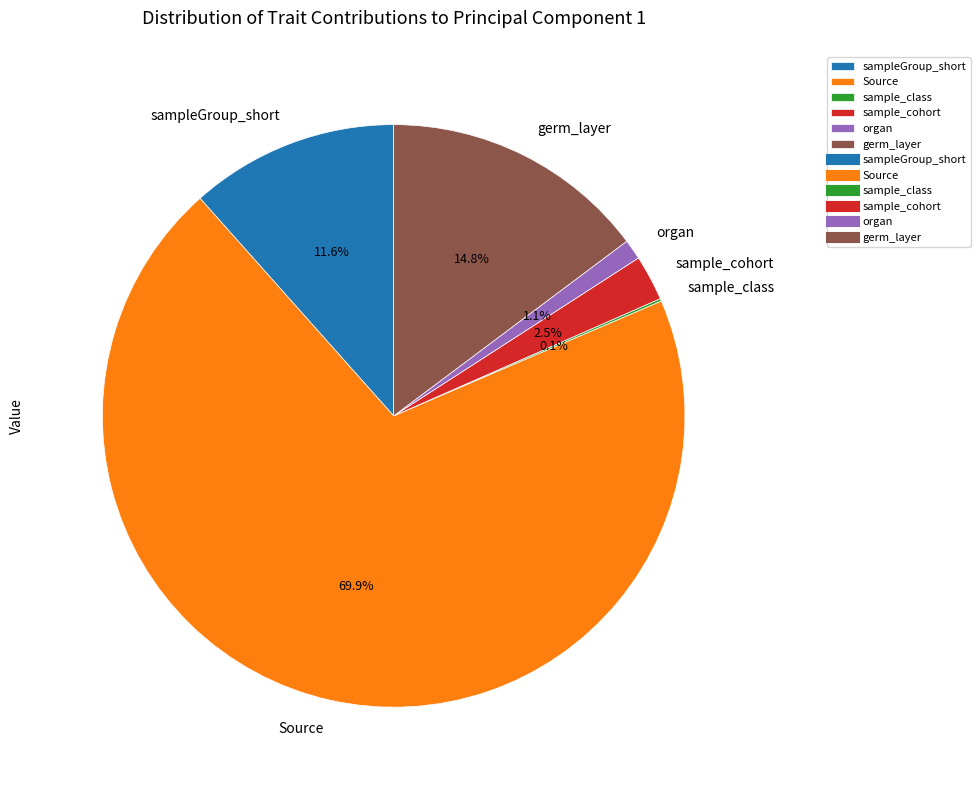

To the nearest percent, what is the combined percentage of sample_cohort and Source?

72%